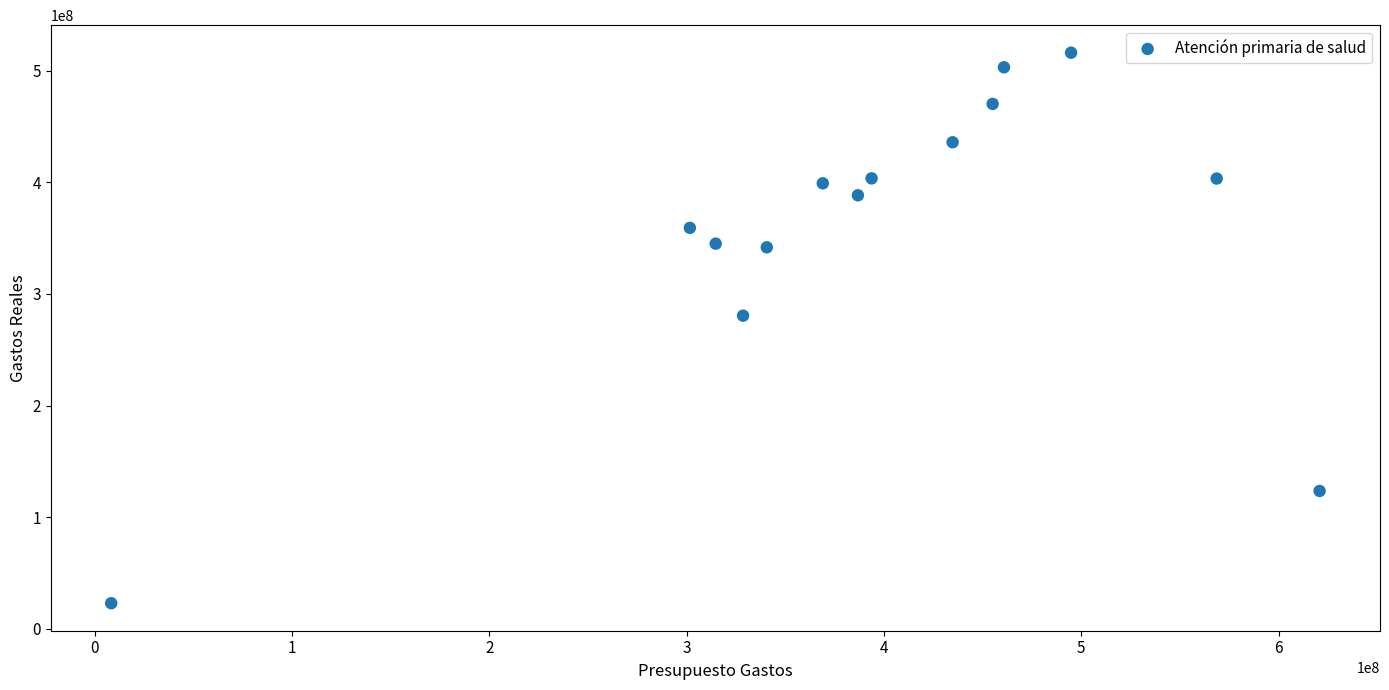

What Y value in the scatter plot is closest to 269473636?

280468075.0